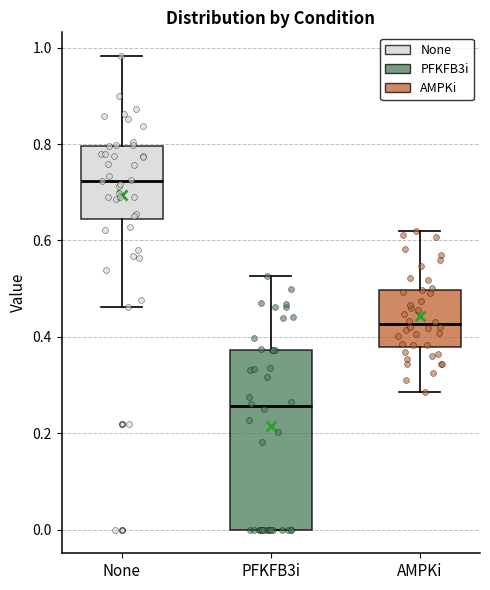

Which box's median line is the highest?

None